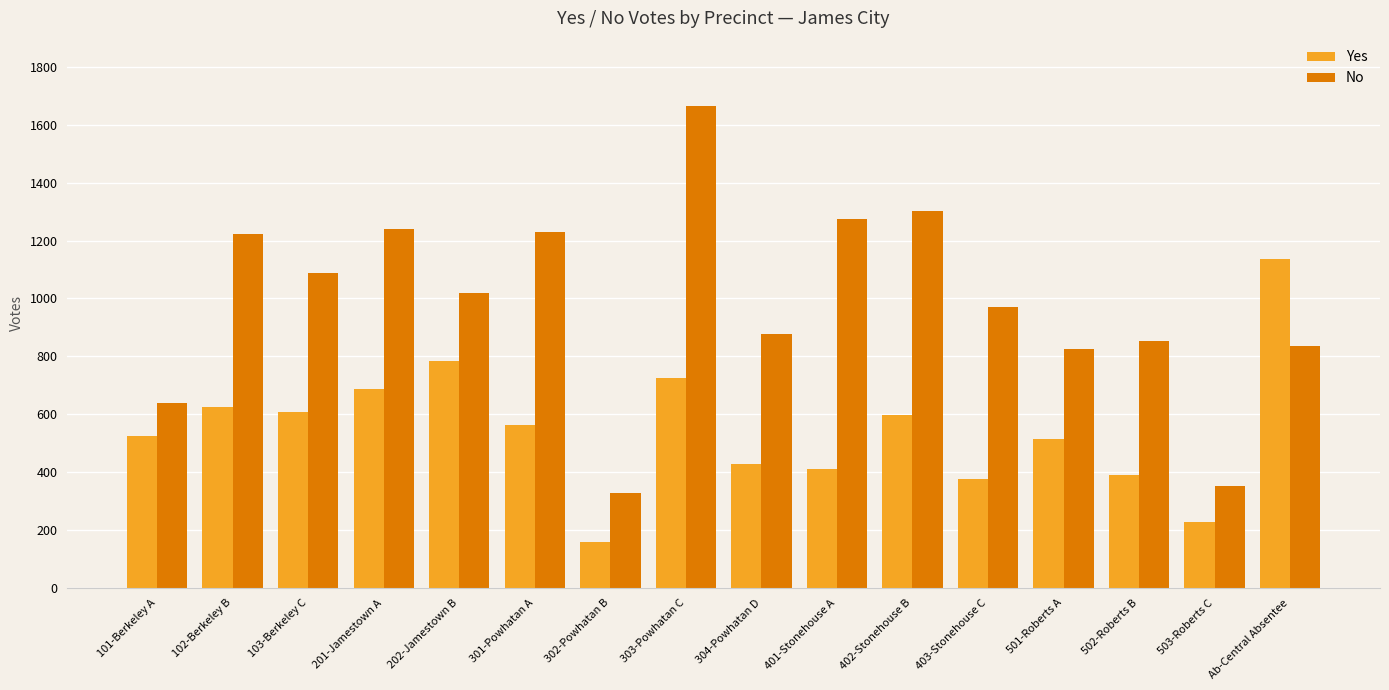

What are all the series names shown in the legend?

Yes, No